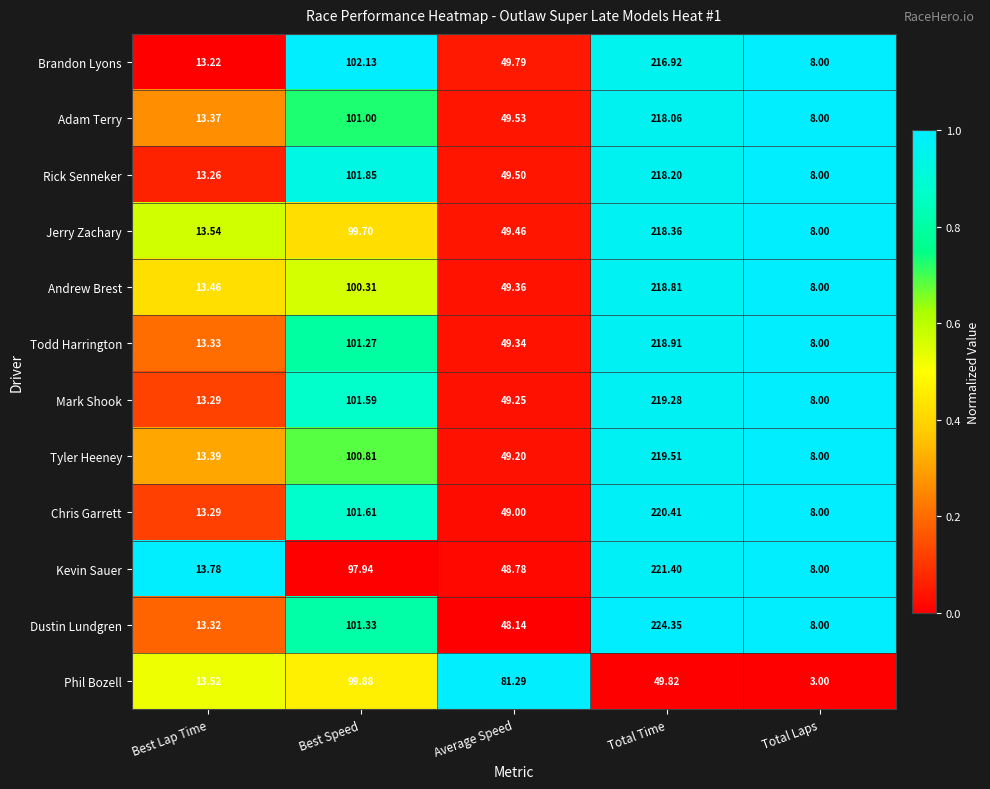

Is the value of Phil Bozell at Average Speed greater than the value of Brandon Lyons at Average Speed?

Yes